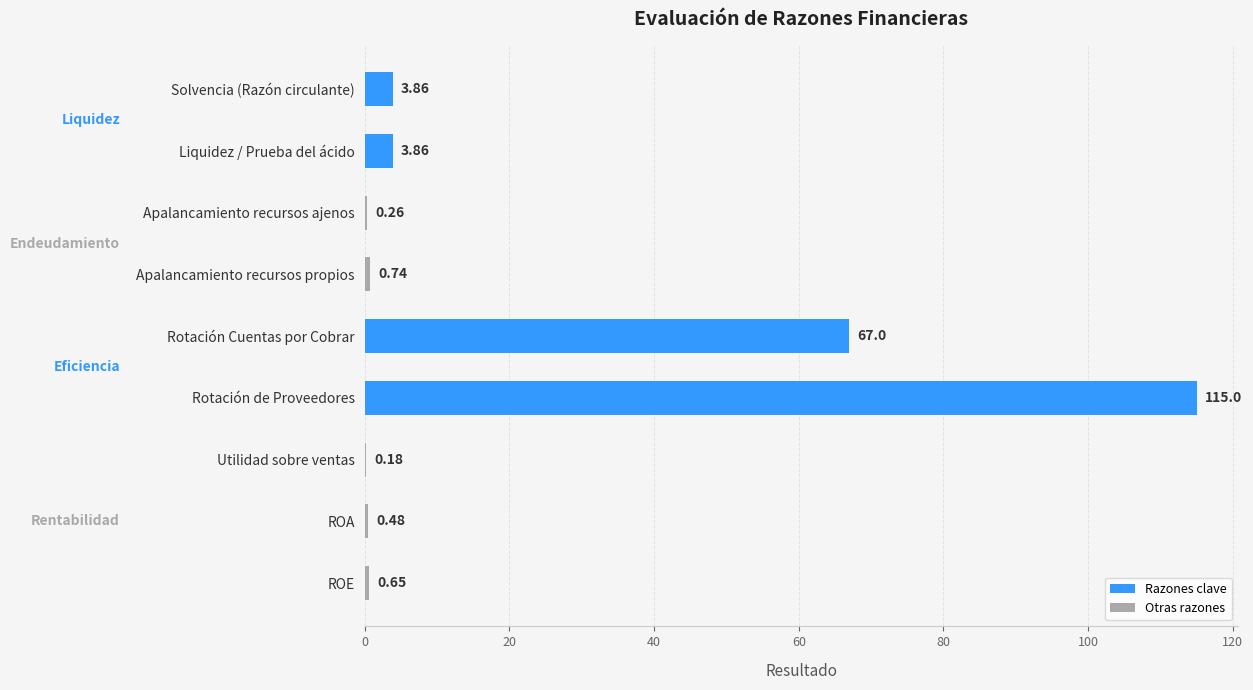

Which label corresponds to the largest value in the chart?

Rotación de Proveedores